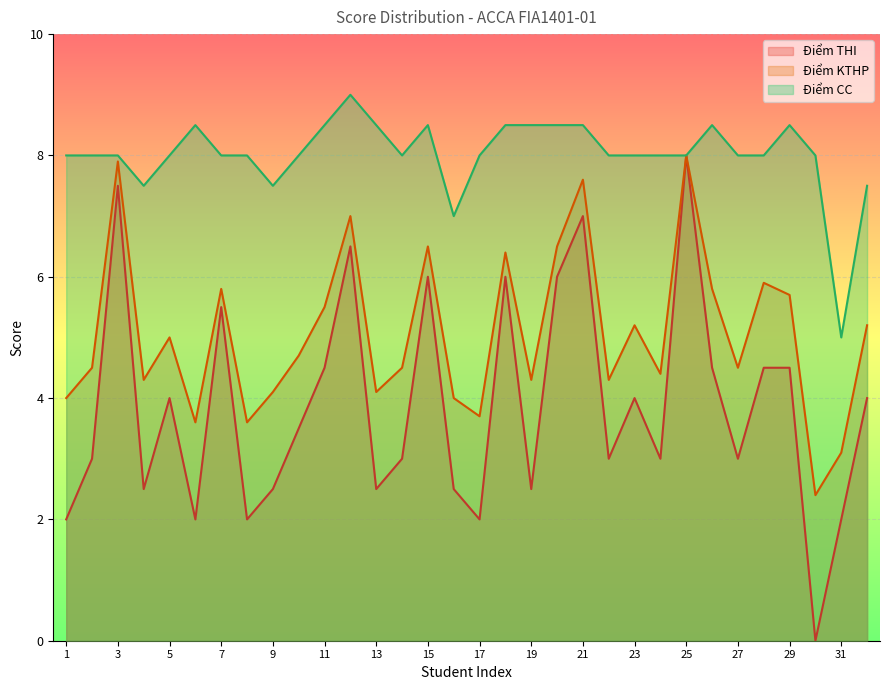

At which category is the sum across all series the highest?

25